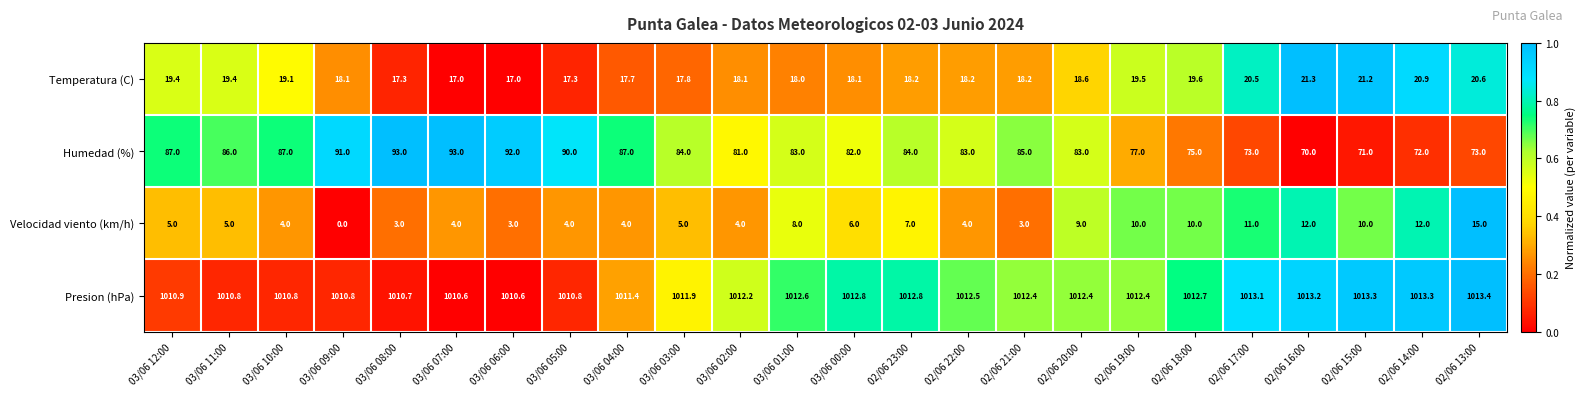

Is it true that Presion (hPa) equals 1782.0 at 02/06 20:00?

False